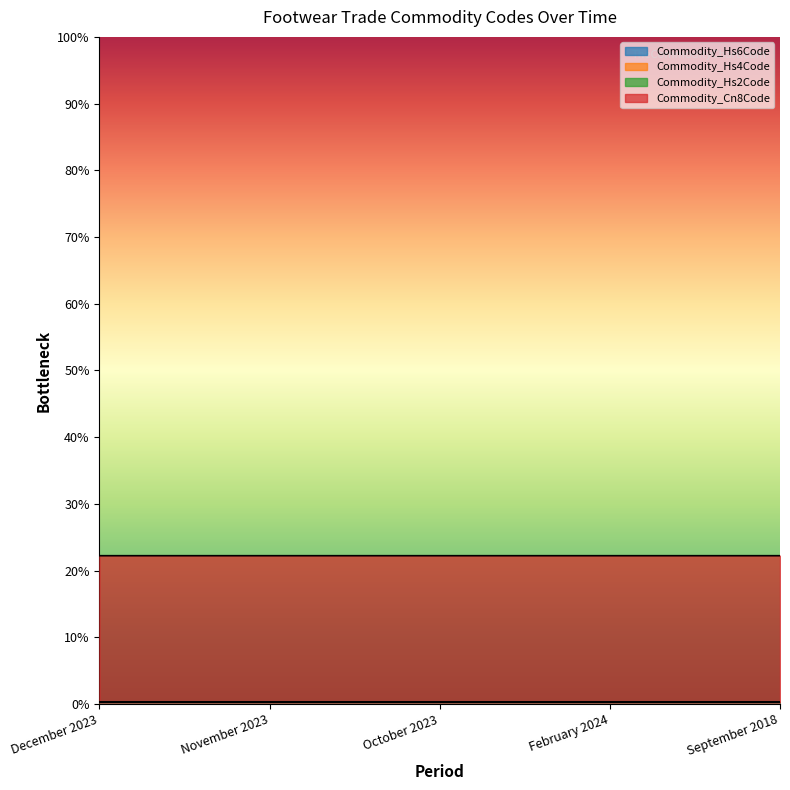

What is the label of the 3rd point from the right?

October 2023